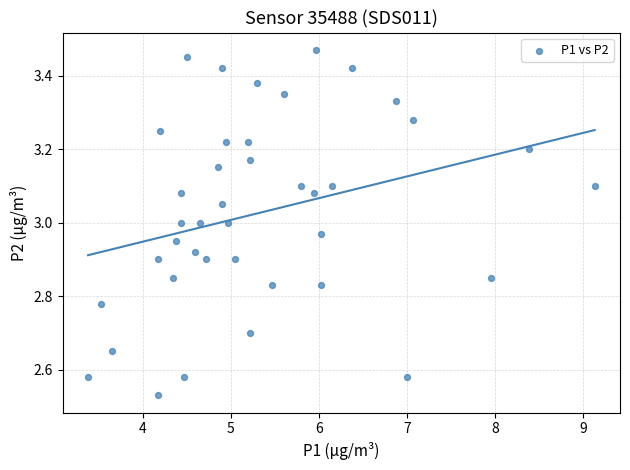

What is the range of X values (max minus min)?

5.8